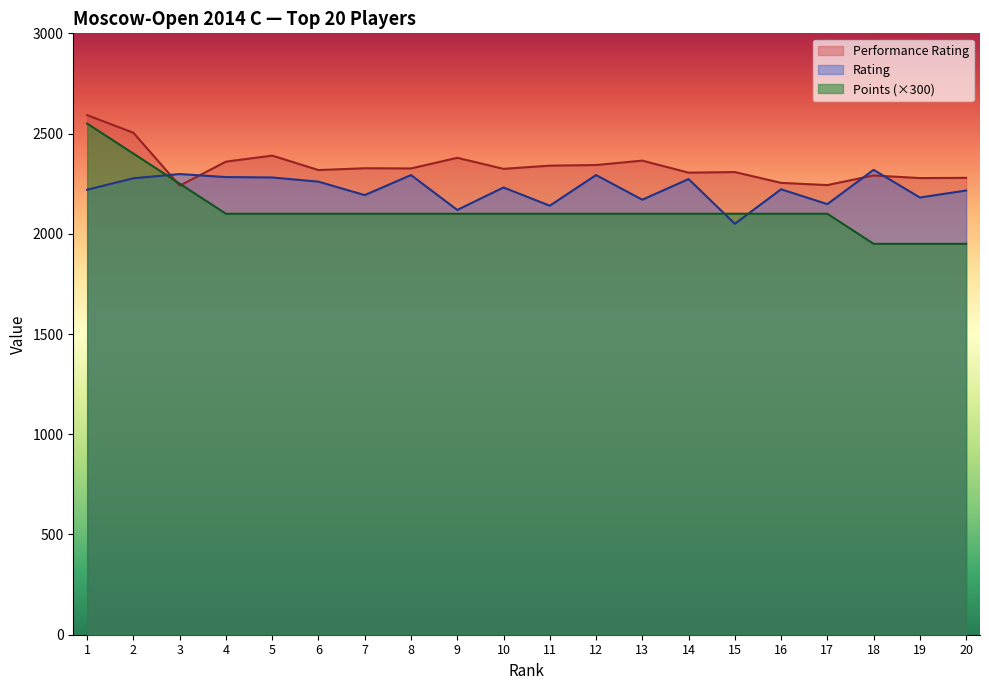

What is the sum of all Performance Rating values?

46766